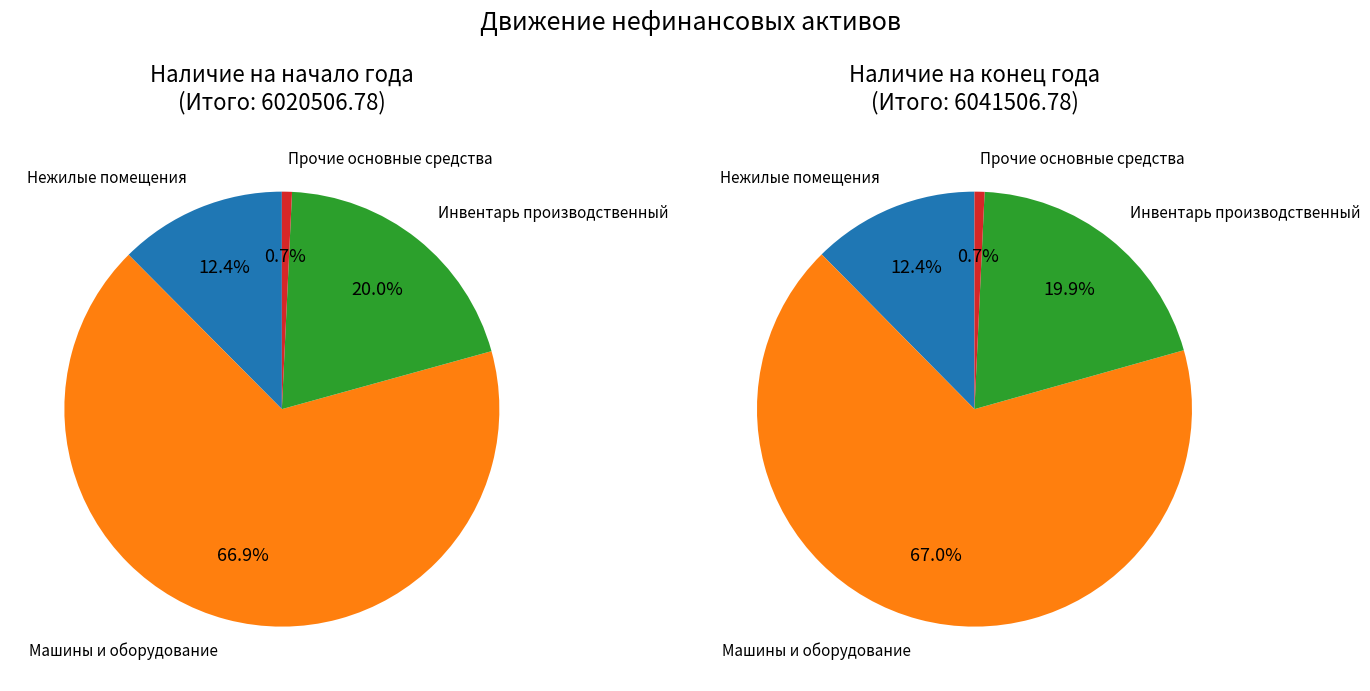

Rank the series by their average value, from lowest to highest.

values_begin, values_end